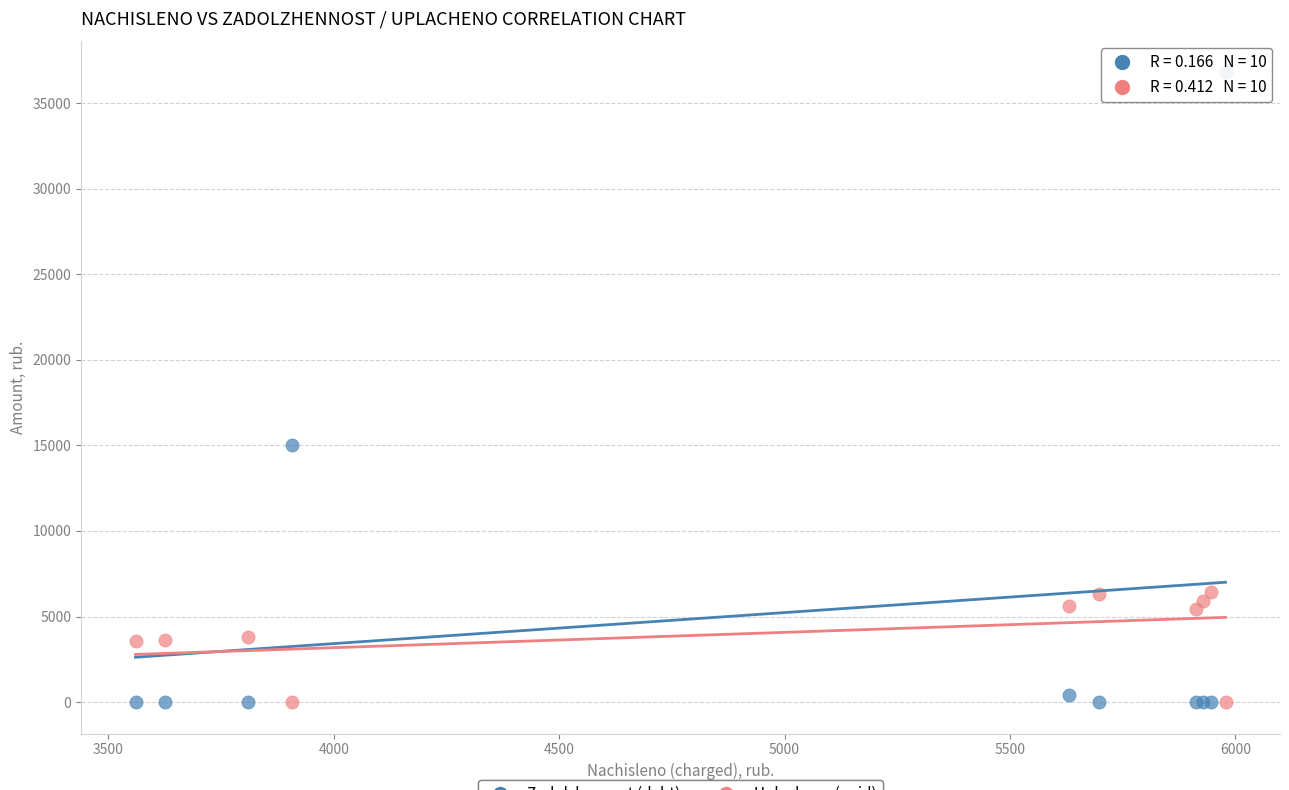

Which series has the widest spread of Y values?

Zadolzhennost (debt)